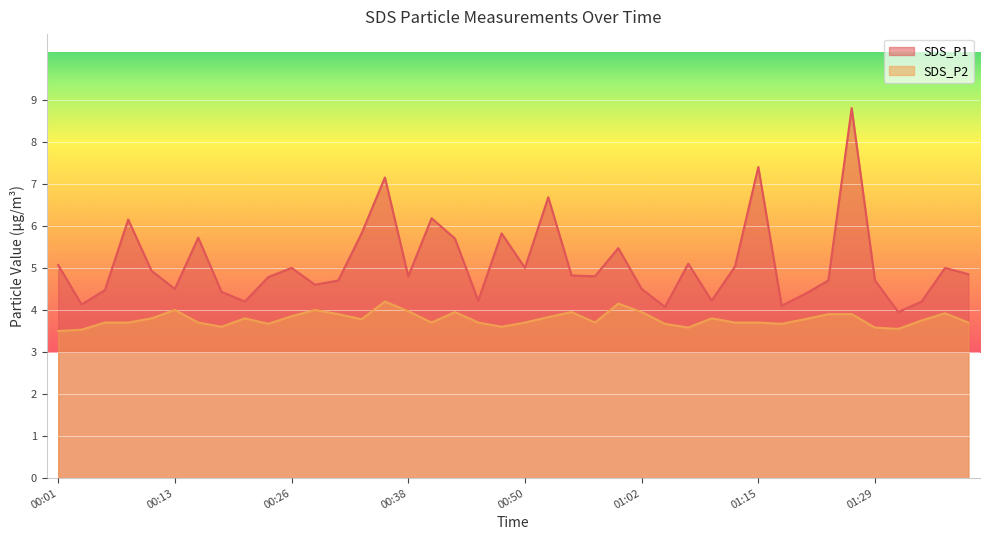

Which category has the highest value in the SDS_P1 series?

01:26